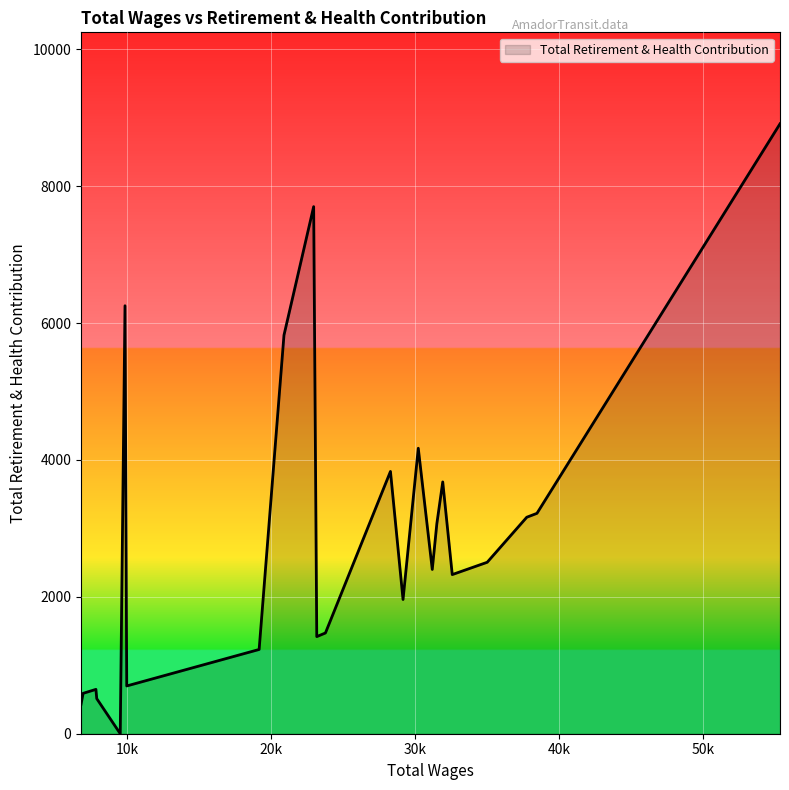

What is the difference between the maximum and minimum values?

8911